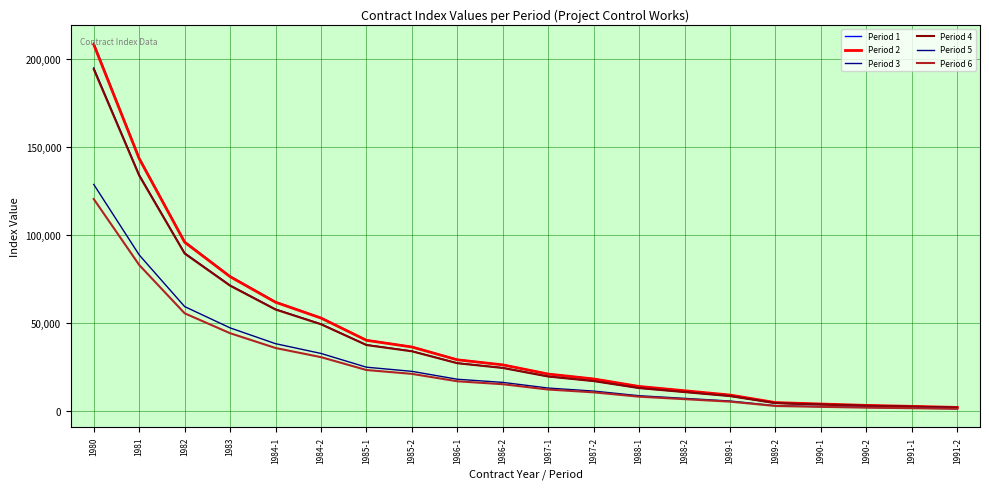

What position from the left is 1984-2?

6